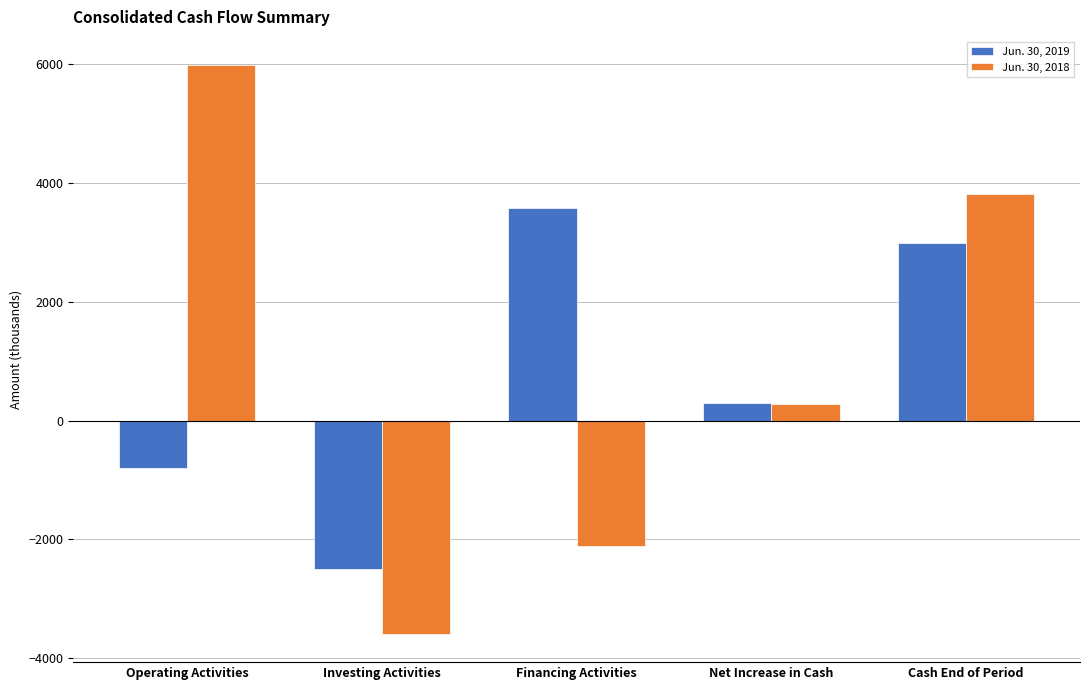

The Jun. 30, 2018 series shows -2402 at Investing Activities. True or false?

False